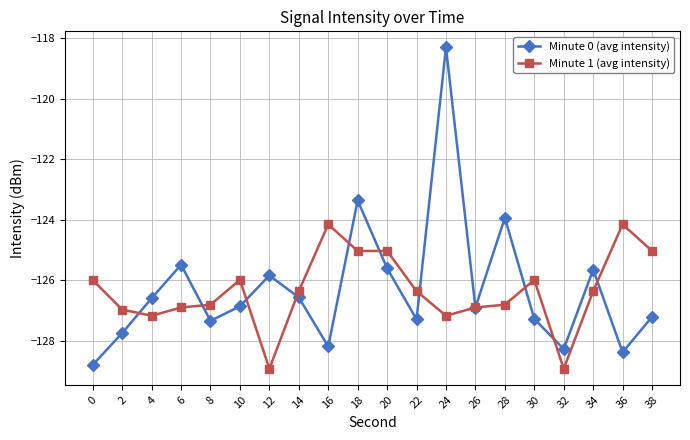

Which series has the largest range (max minus min)?

Minute 0 (avg intensity)